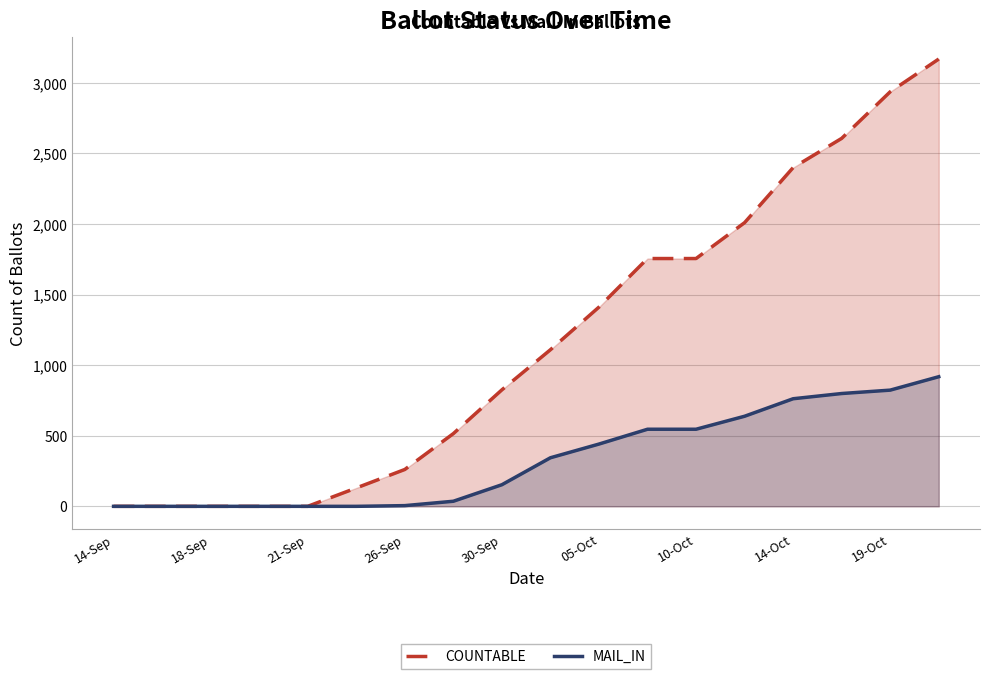

True or false: COUNTABLE and MAIL_IN cross at least once.

False